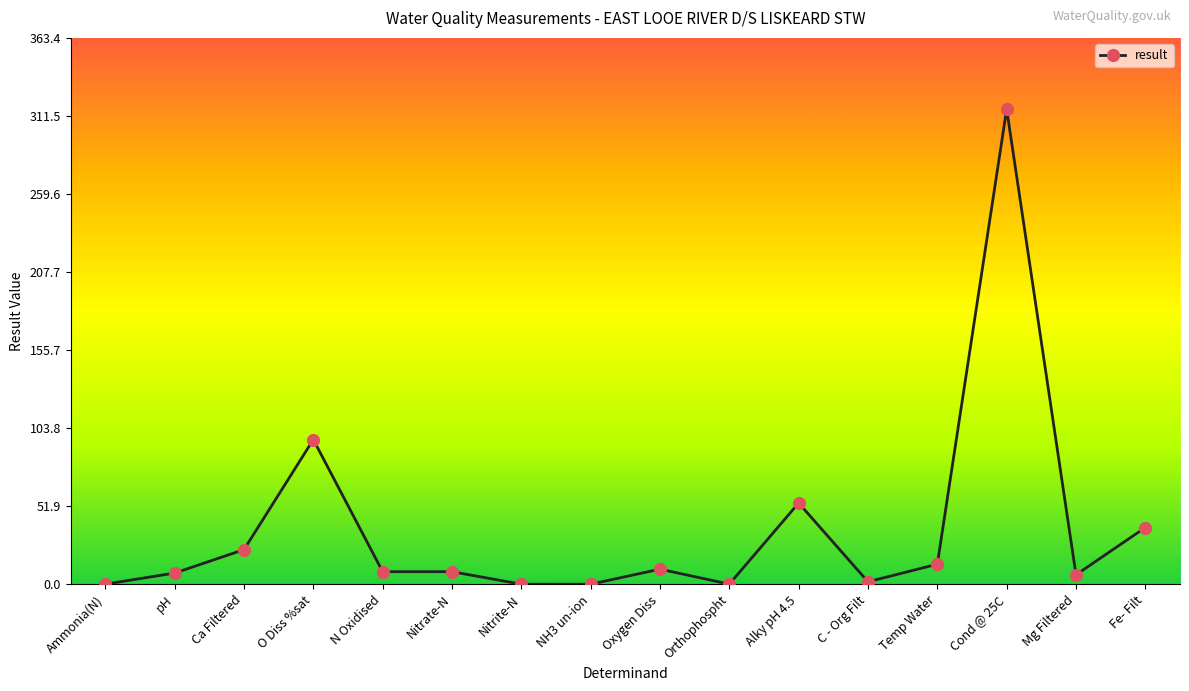

Where is the first local maximum?

O Diss %sat